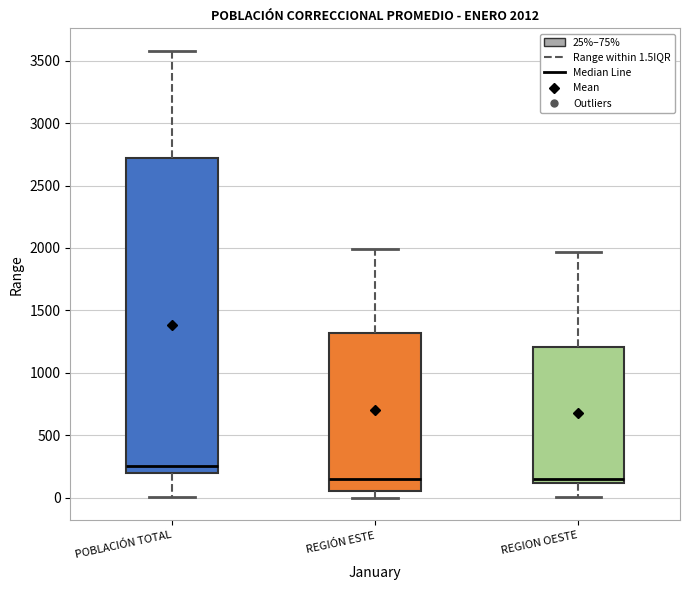

Comparing the boxes themselves (not the whiskers), which one is the tallest?

POBLACIÓN TOTAL